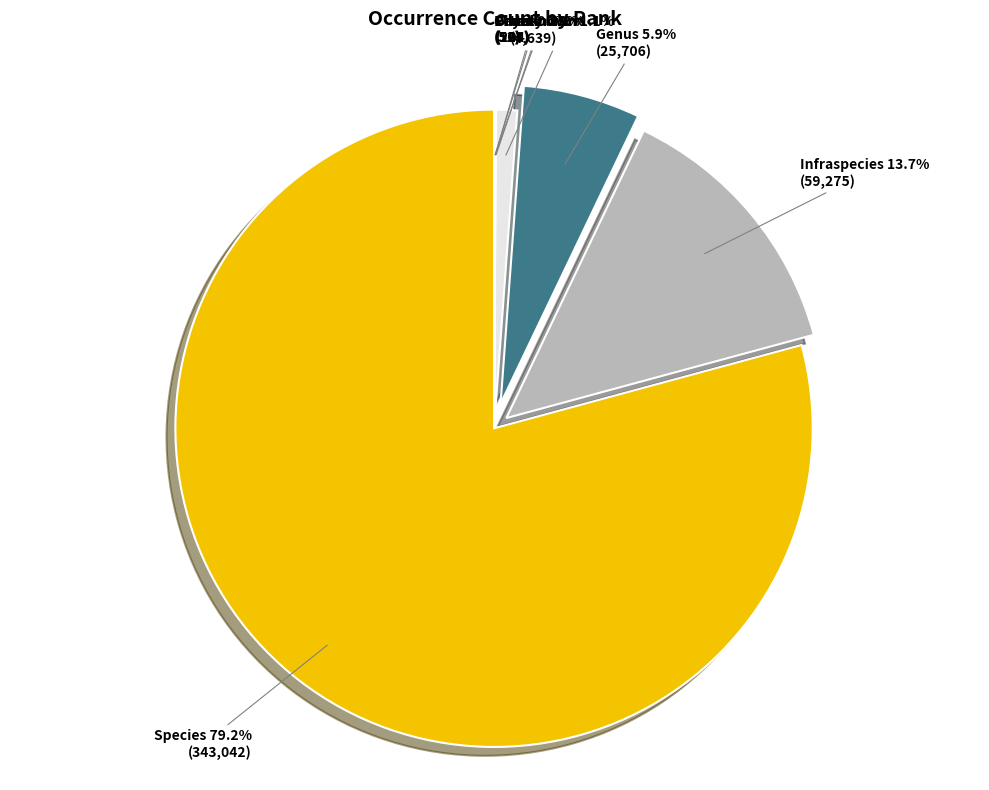

What is the ratio of the value at Unknown to the value at Infraspecies?

0.1